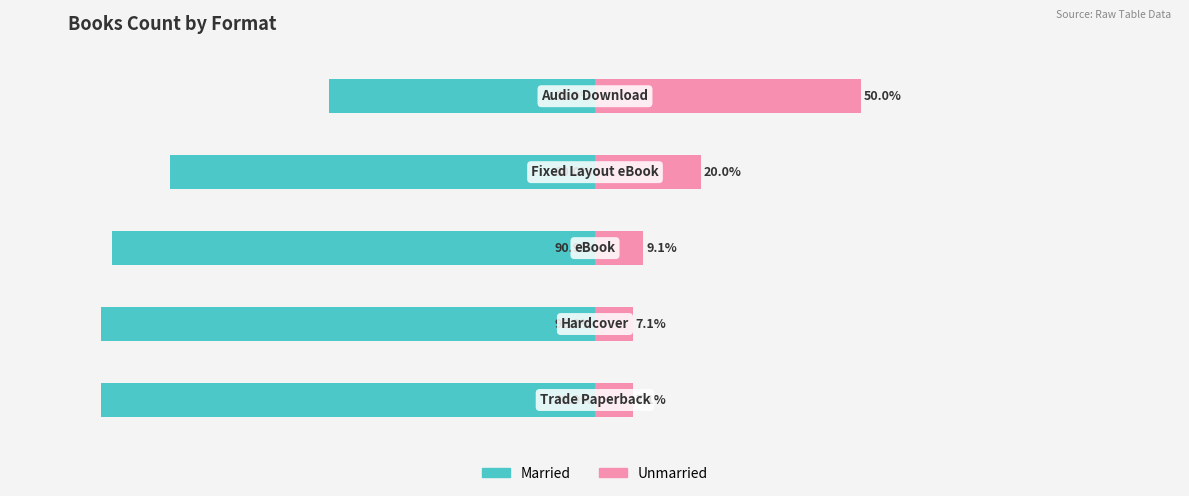

What is the sum of all Unmarried values?

93.3